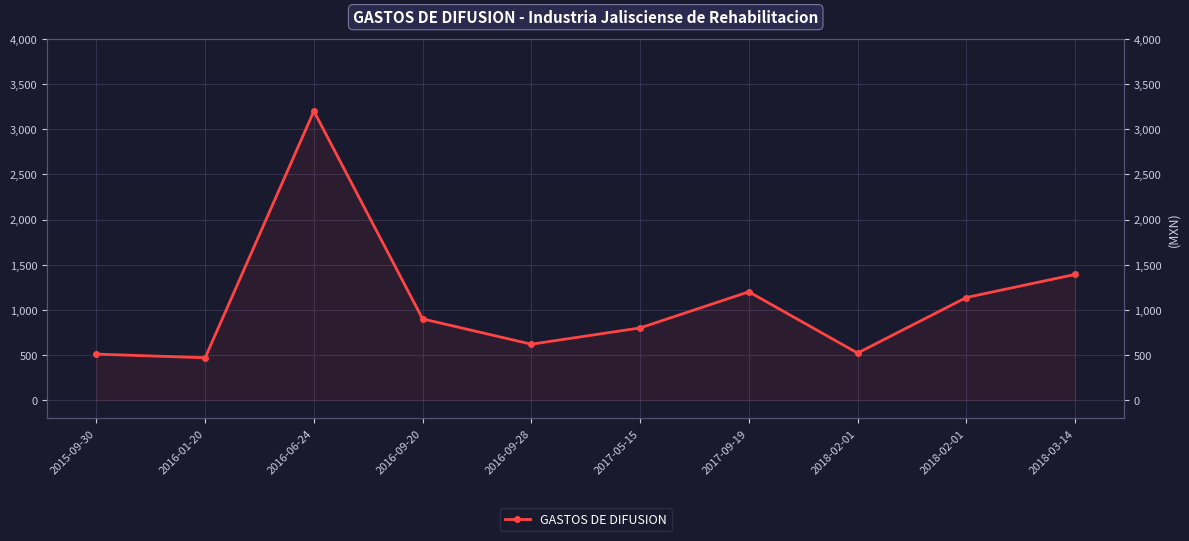

Is it true that the value at 2016-01-20 is 470.0?

True